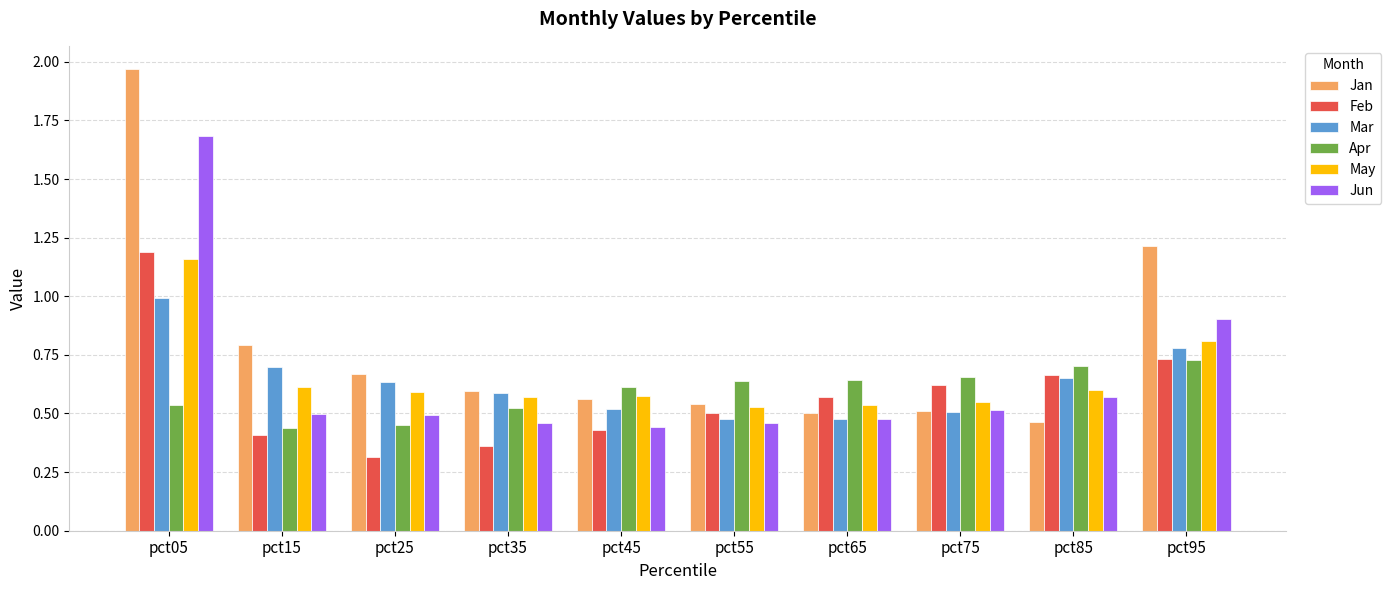

At how many categories does at least one series exceed 1?

2